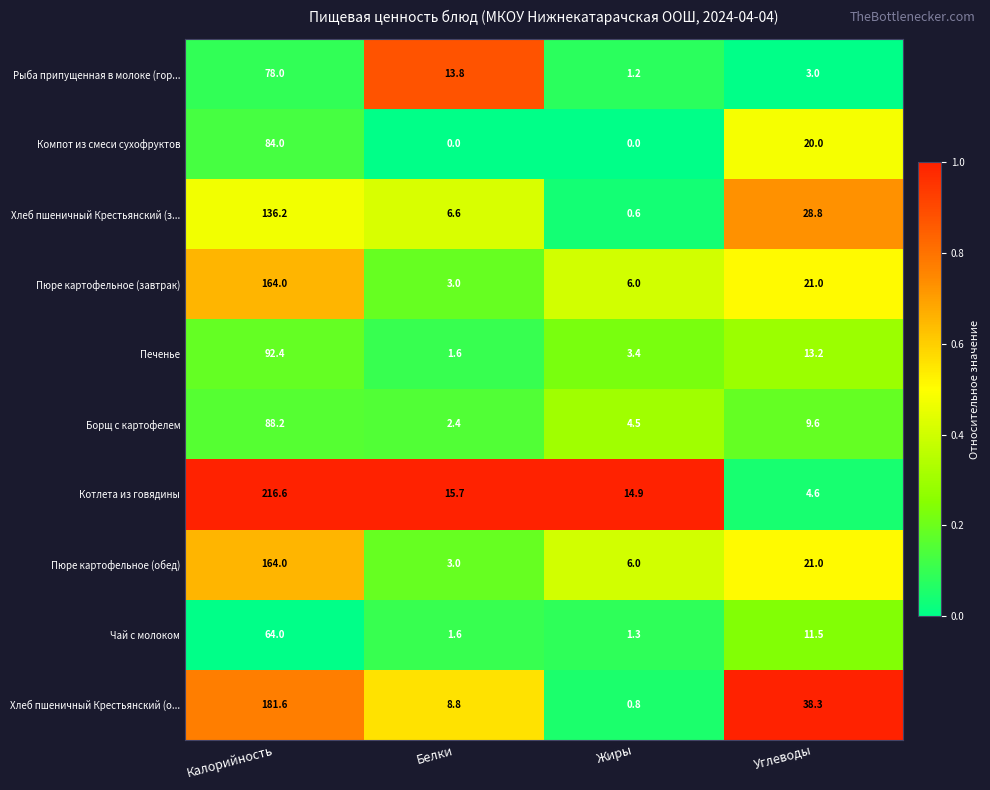

Where does the Компот из смеси сухофруктов series first go above 20?

Калорийность